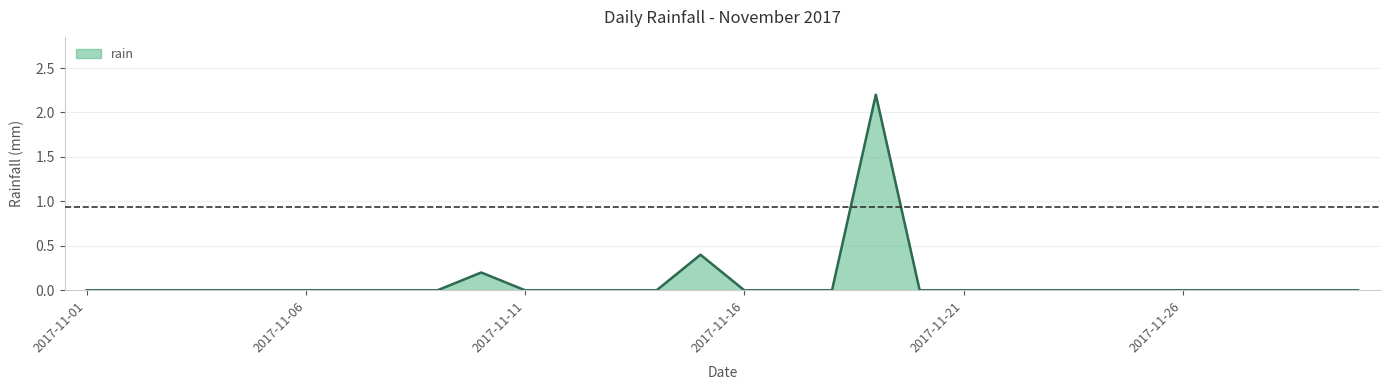

What is the difference between the maximum and minimum values?

2.2